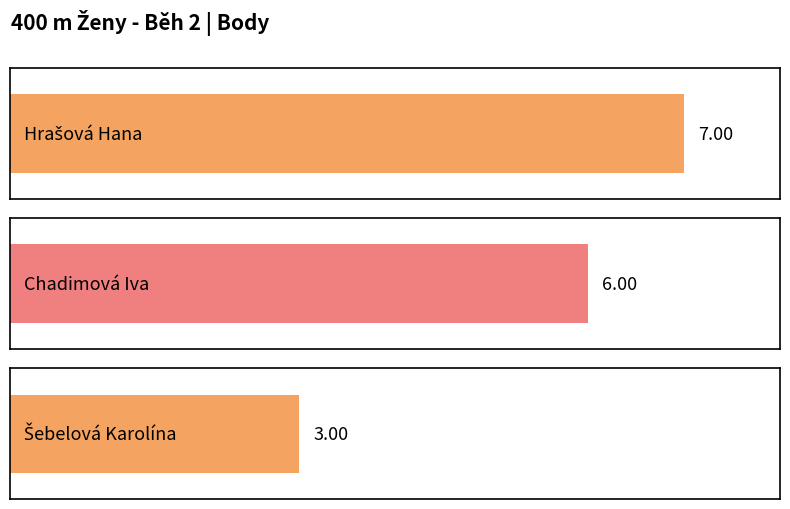

Is it true that the value at Šebelová Karolína is 3?

True